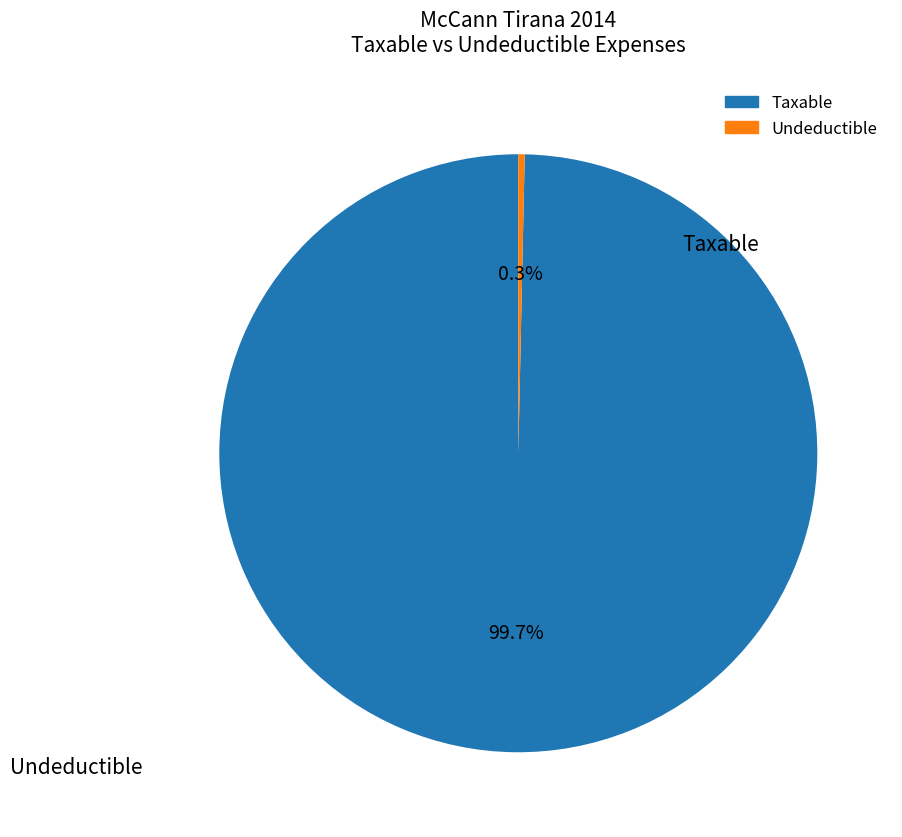

Does any single category account for the majority?

Yes